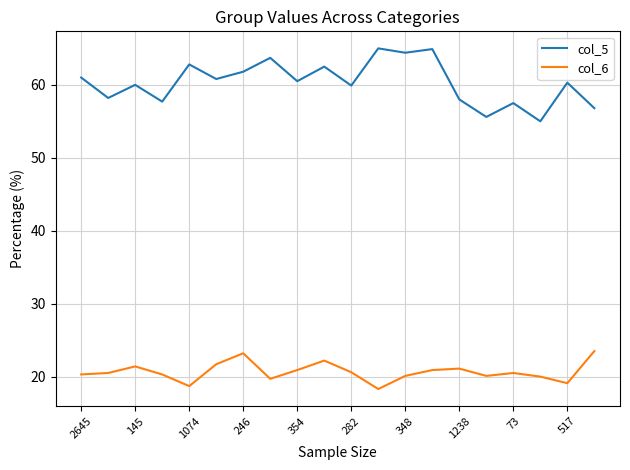

What is the difference between the maximum and minimum values in the col_5 series?

10.0